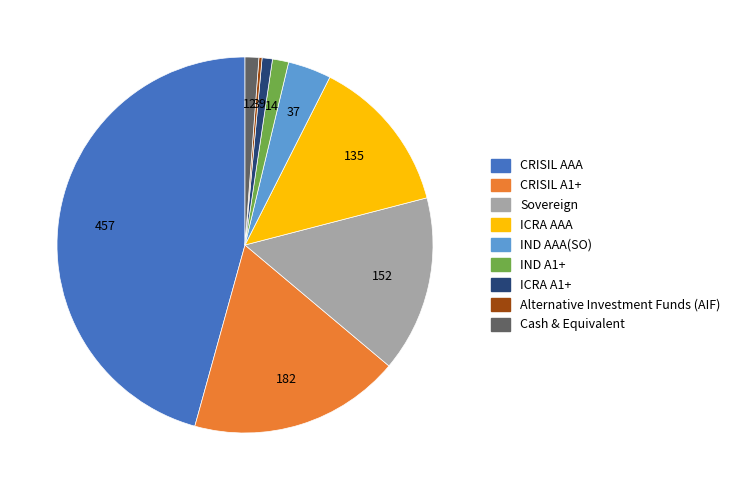

The CRISIL AAA slice represents 46% of the pie. True or false?

True